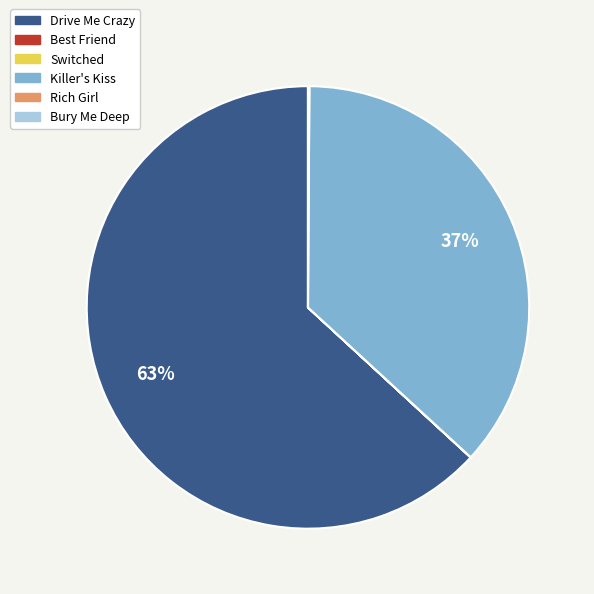

To the nearest percent, what portion does Killer's Kiss represent?

37%